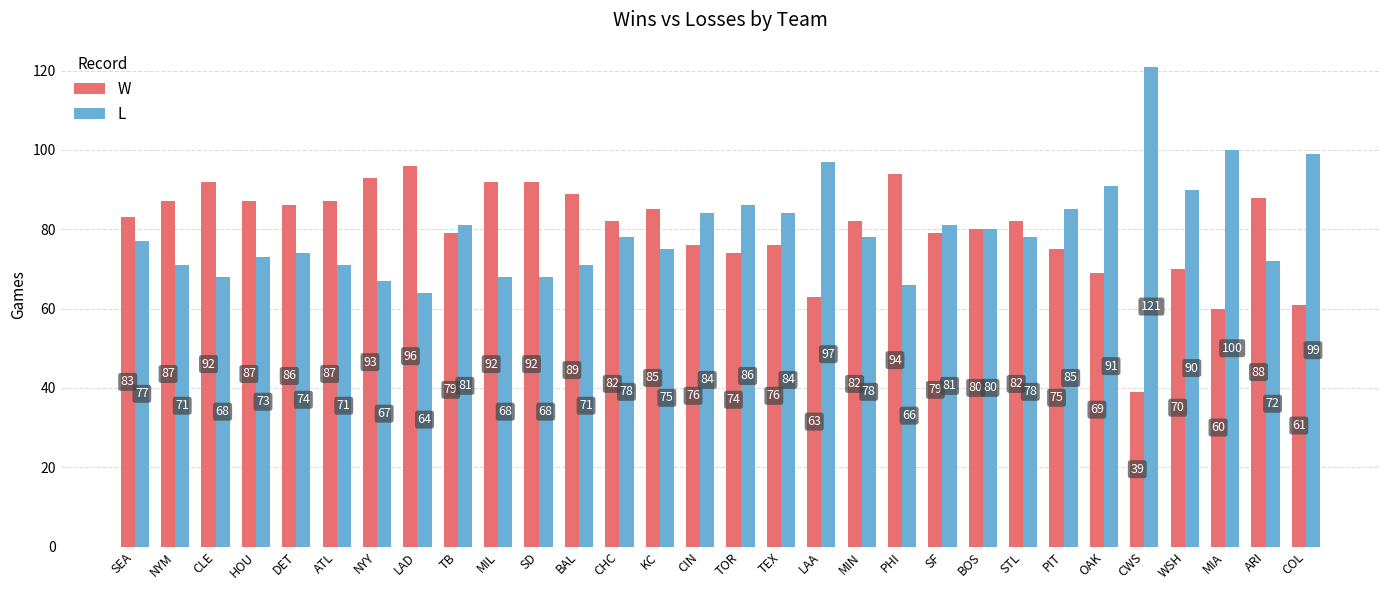

At which category does the chart reach its minimum across all series?

CWS